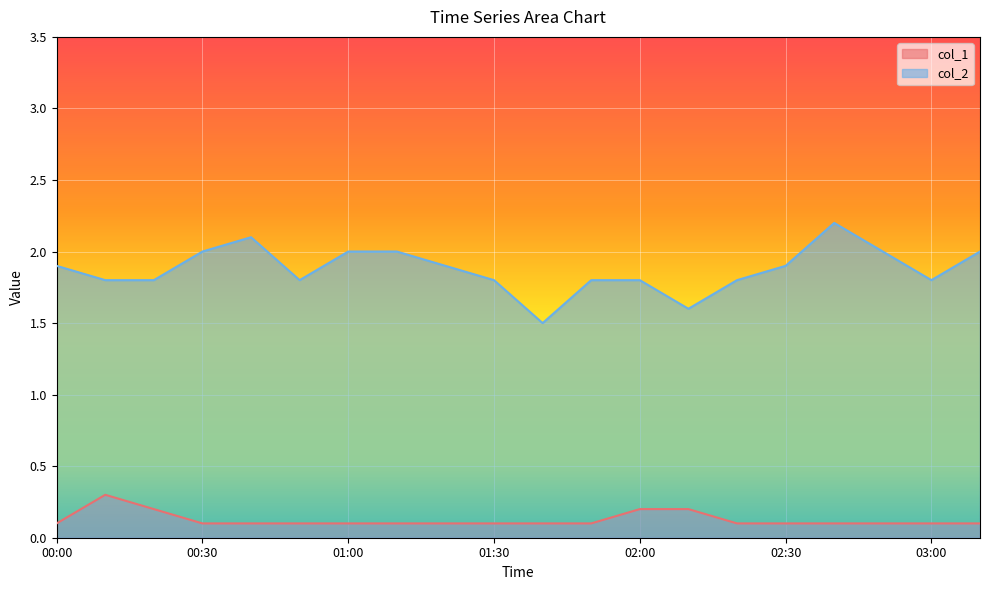

At how many categories does at least one series exceed 0?

20